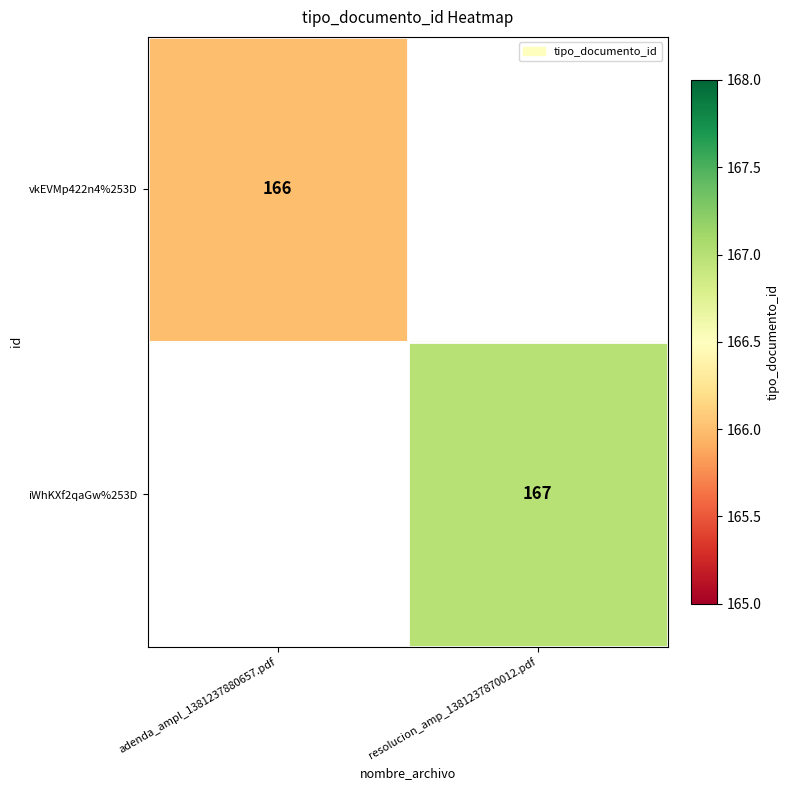

What is the minimum value shown in the chart?

166.0